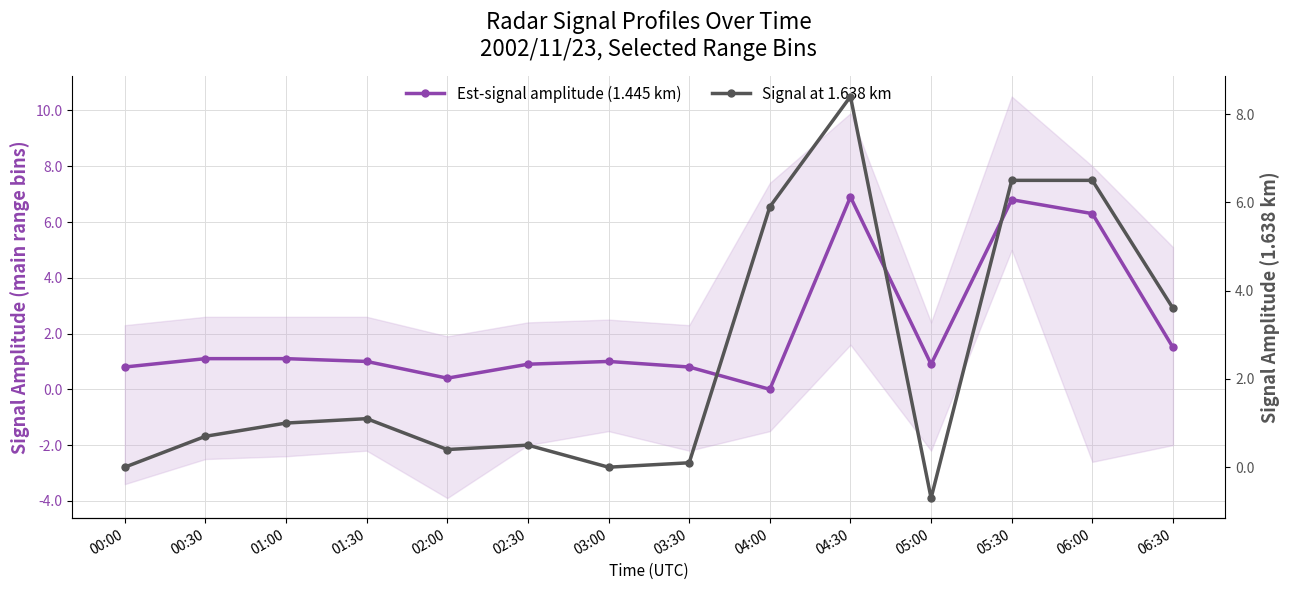

Count the number of categories in the chart.

14